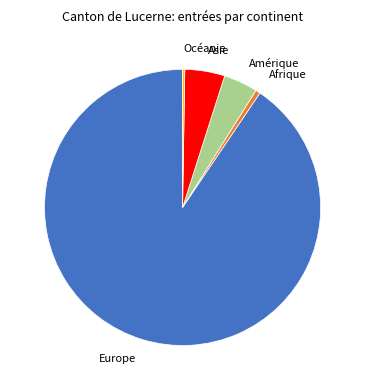

Do Asie and Amérique together represent more than half of the pie?

No